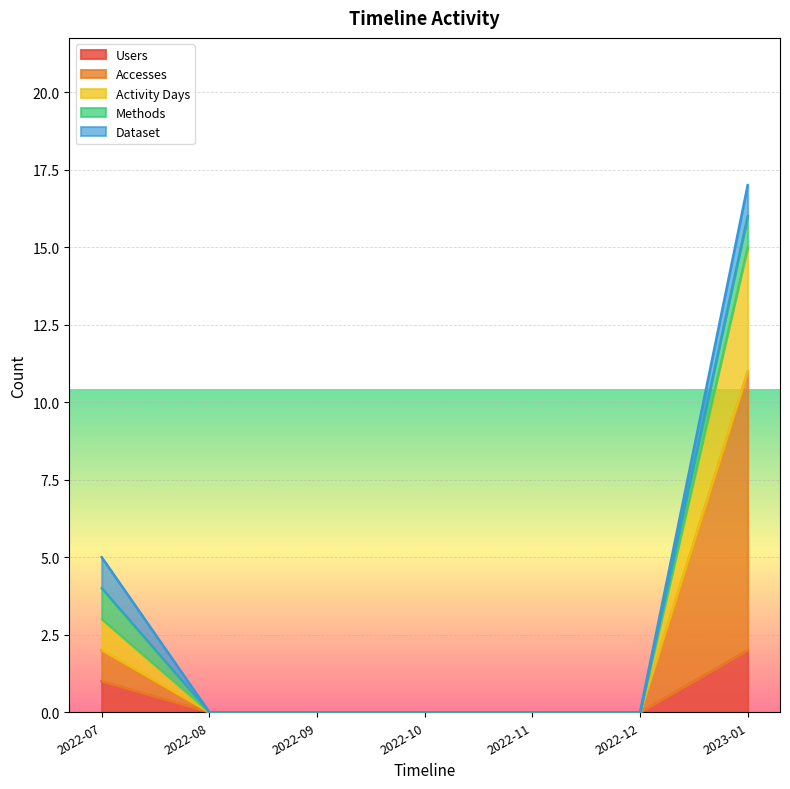

The Activity Days series shows 9 at 2022-10. True or false?

False